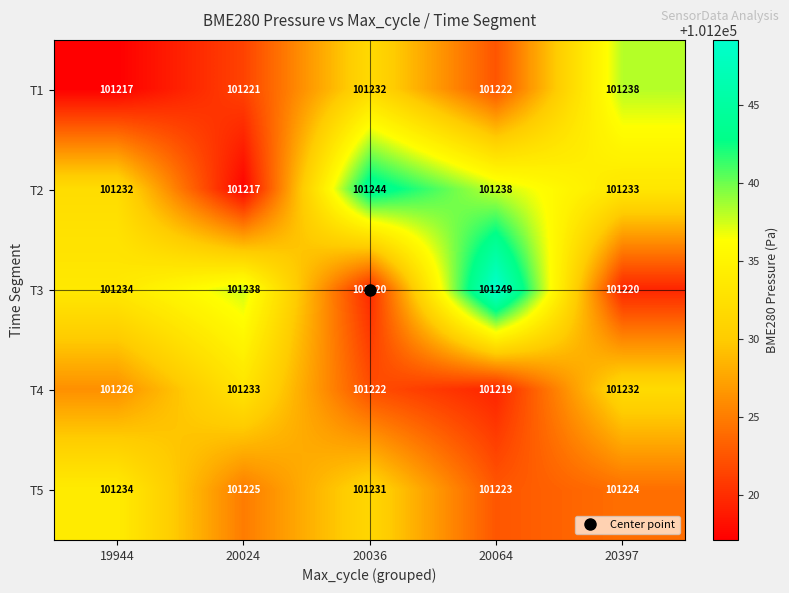

What is the total value across all series at 20036?

506149